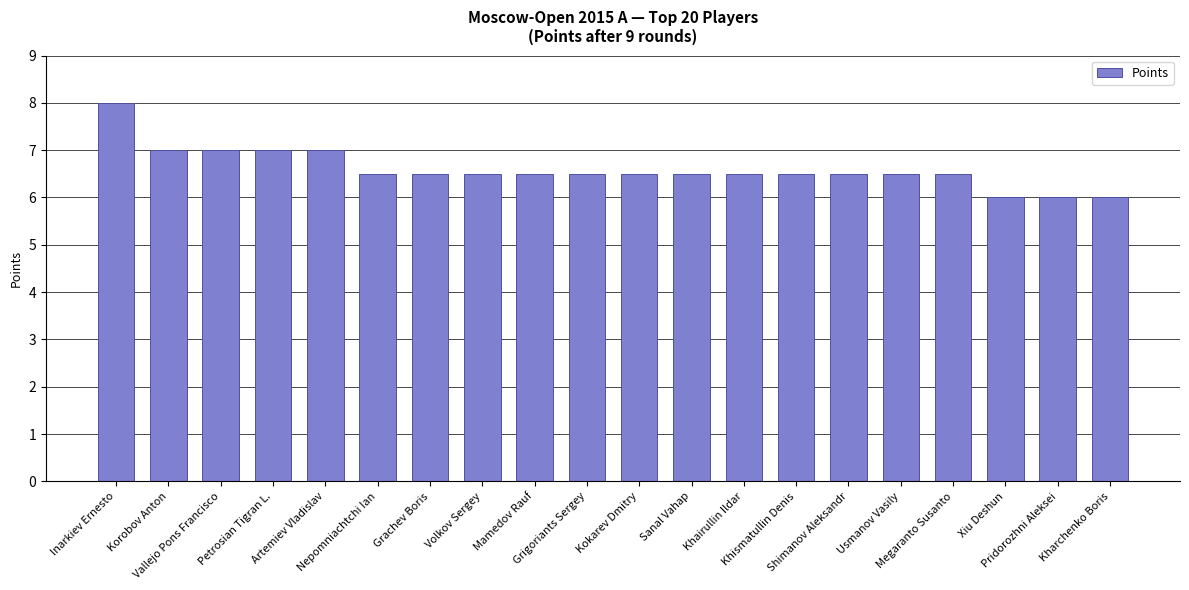

What is the label of the 8th bar from the right?

Khairullin Ildar